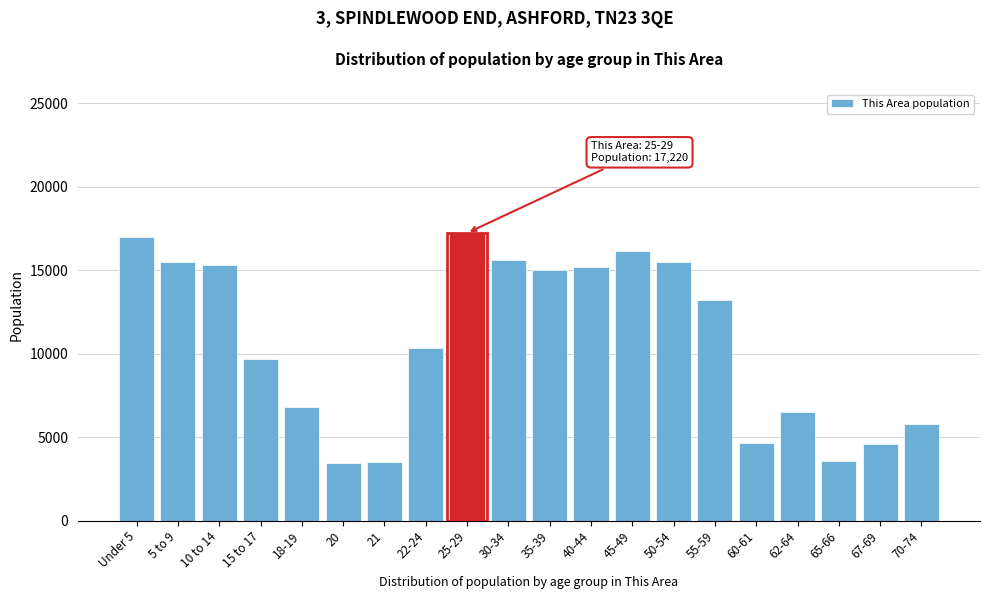

What is the greatest value displayed?

17220